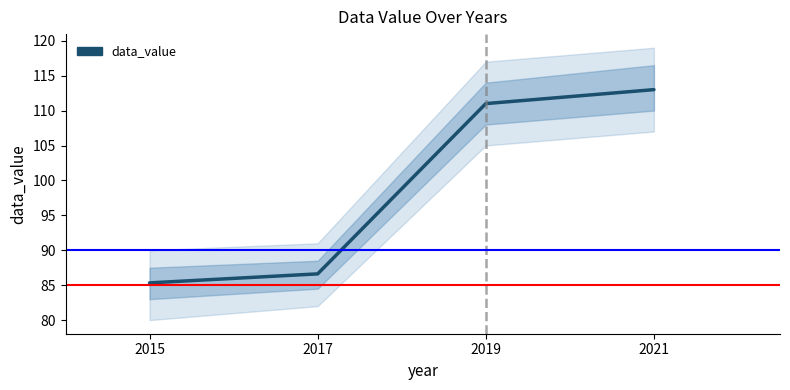

Reading left to right, transcribe all the data shown in this chart.

85.3	86.6	111.0	113.0